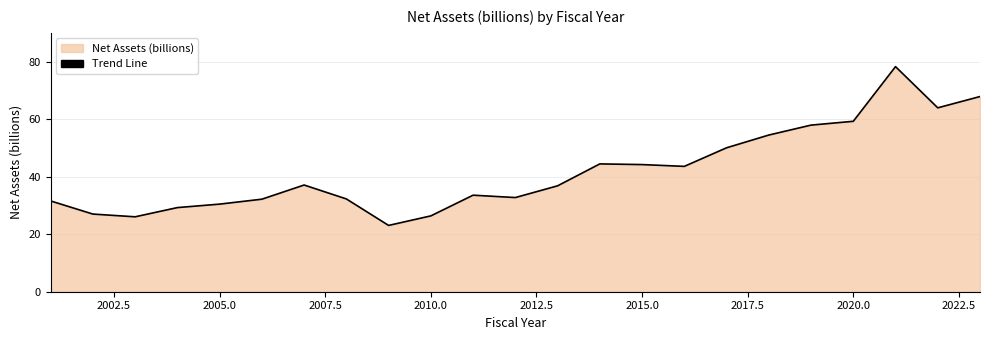

Reading left to right, what are all the values shown in this chart?

31.6	27.0	26.1	29.3	30.5	32.2	37.1	32.3	23.1	26.4	33.6	32.8	36.9	44.5	44.3	43.6	50.1	54.5	58.0	59.3	78.3	64.0	67.9